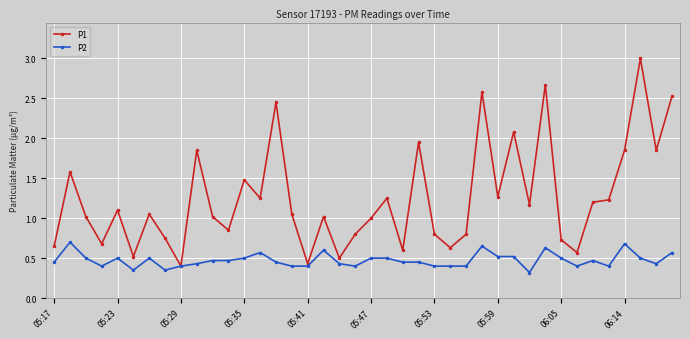

At how many categories does at least one series exceed 2?

6